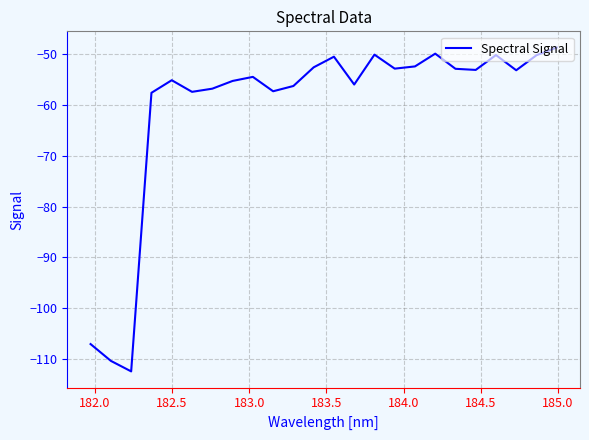

What is the difference between the maximum and minimum values?

63.8